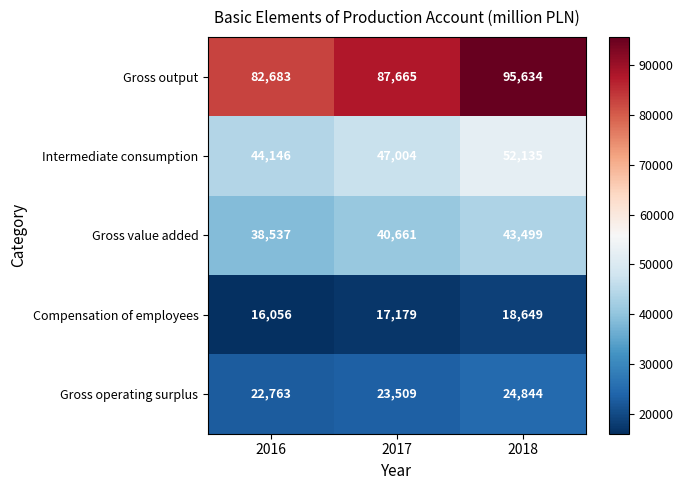

At how many categories does at least one series exceed 85875?

2